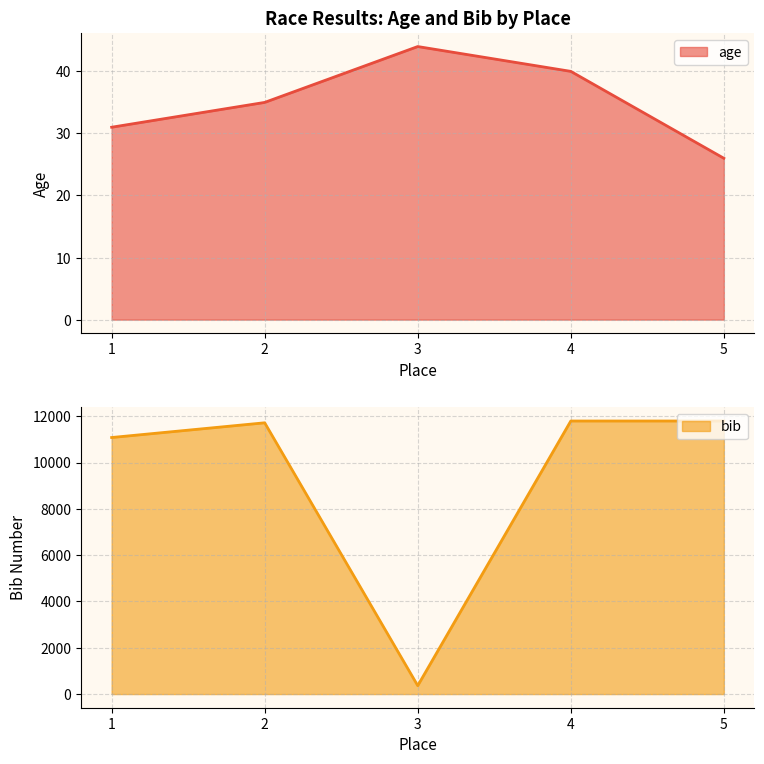

What is the difference between the bib values at 4 and 3?

11430